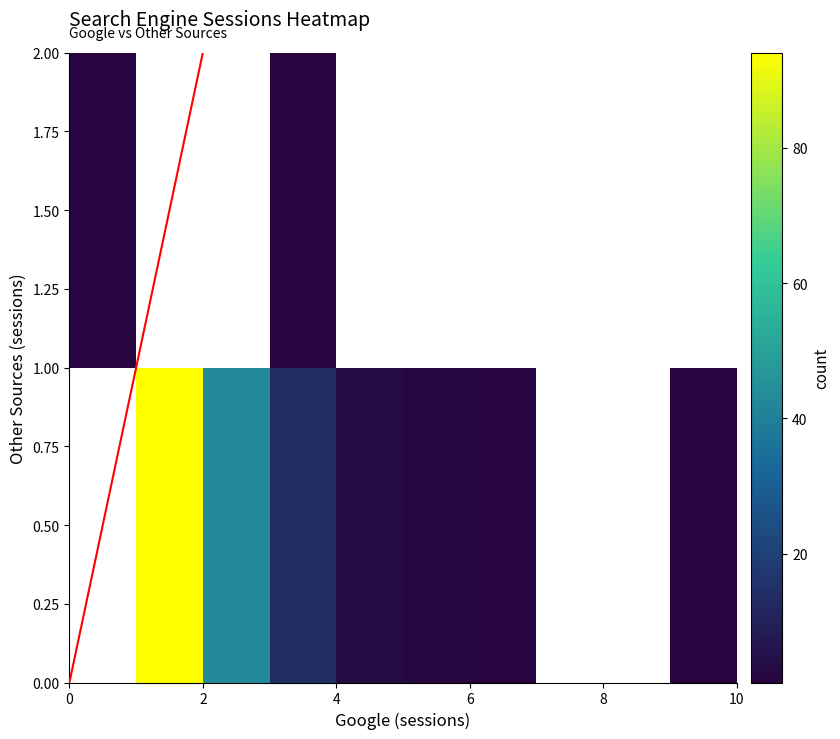

At which category is the sum across all series the highest?

2